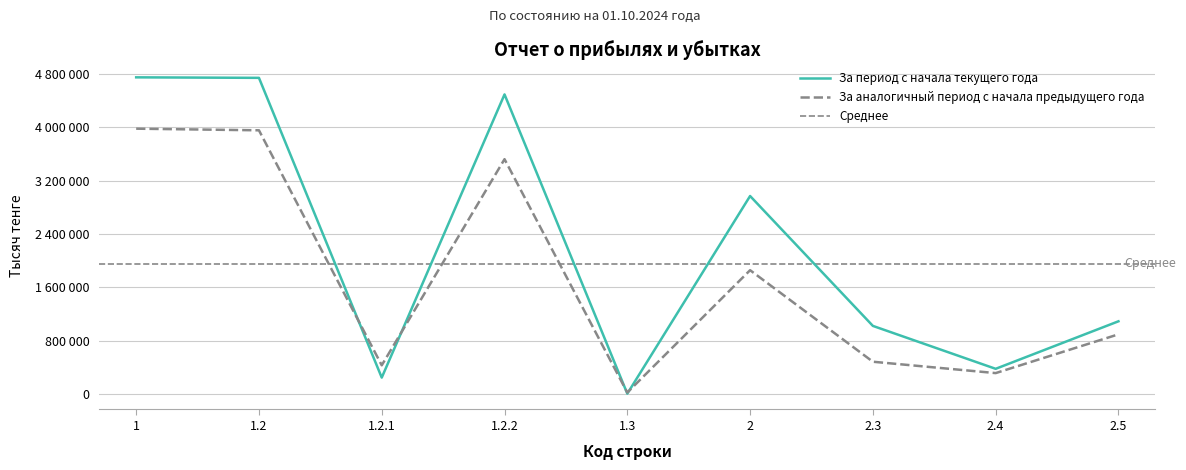

Which series ends up on top after the final intersection of За период с начала текущего года and За аналогичный период с начала предыдущего года?

За период с начала текущего года